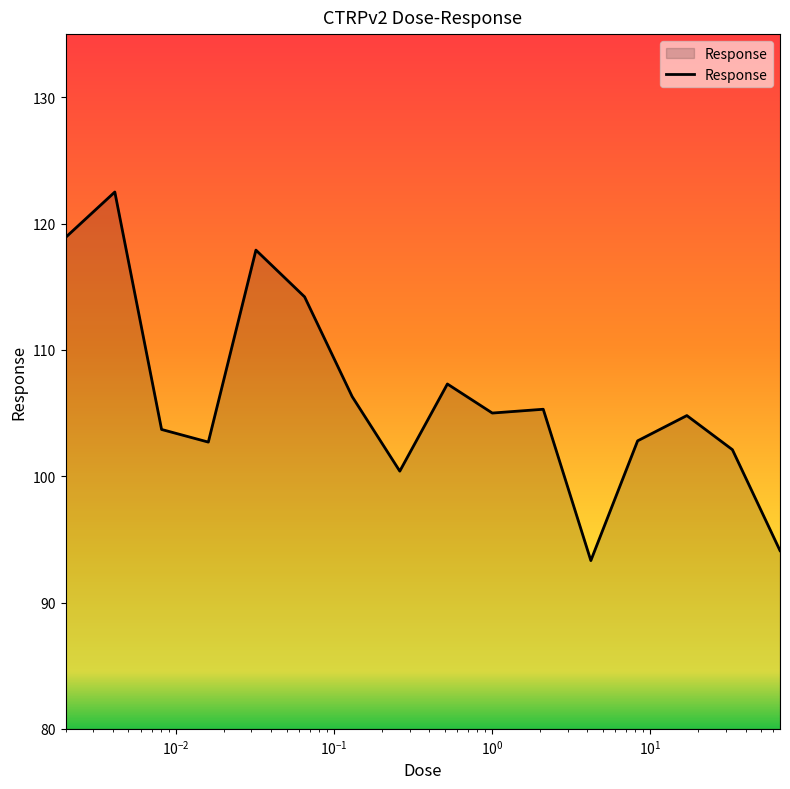

What is the average value?

106.3